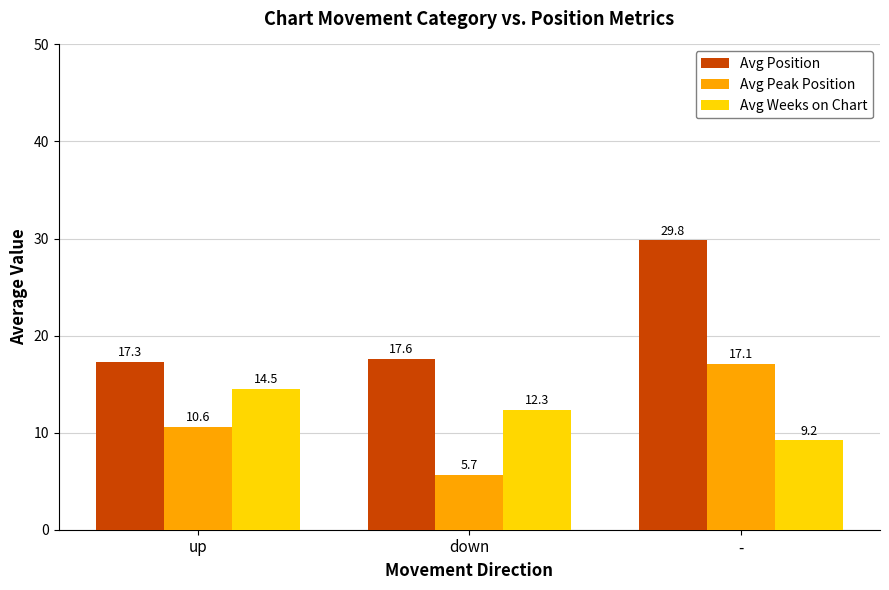

Which series changed the most between up and -?

Avg Position